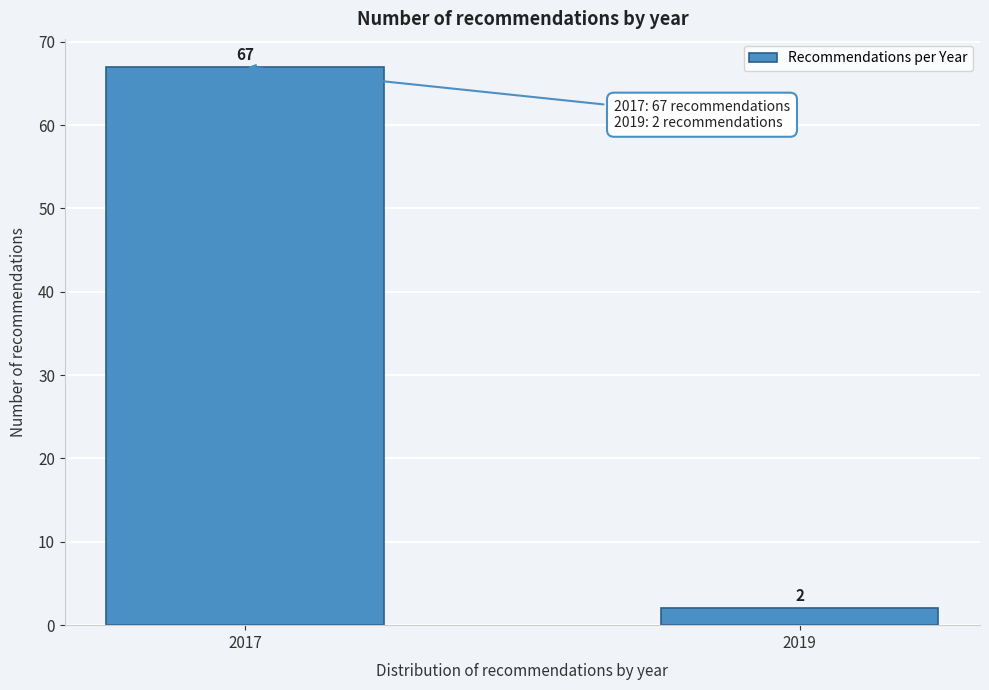

Reading left to right, list all the values displayed in this chart.

67	2